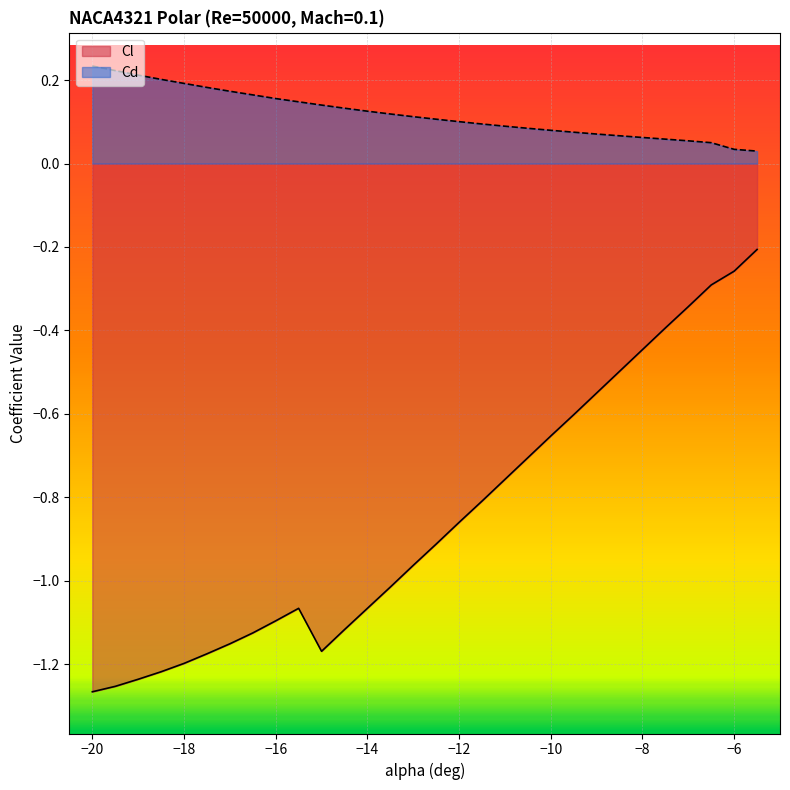

At which label does Cl reach its minimum?

-20